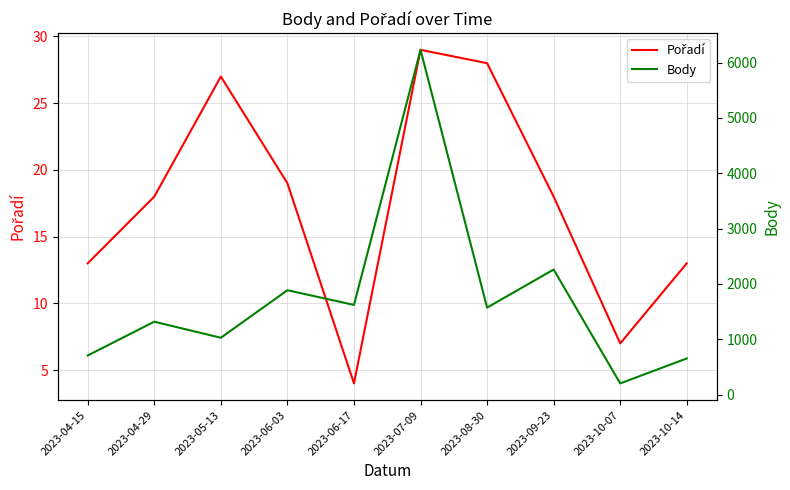

What is the highest value of the Pořadí series?

29